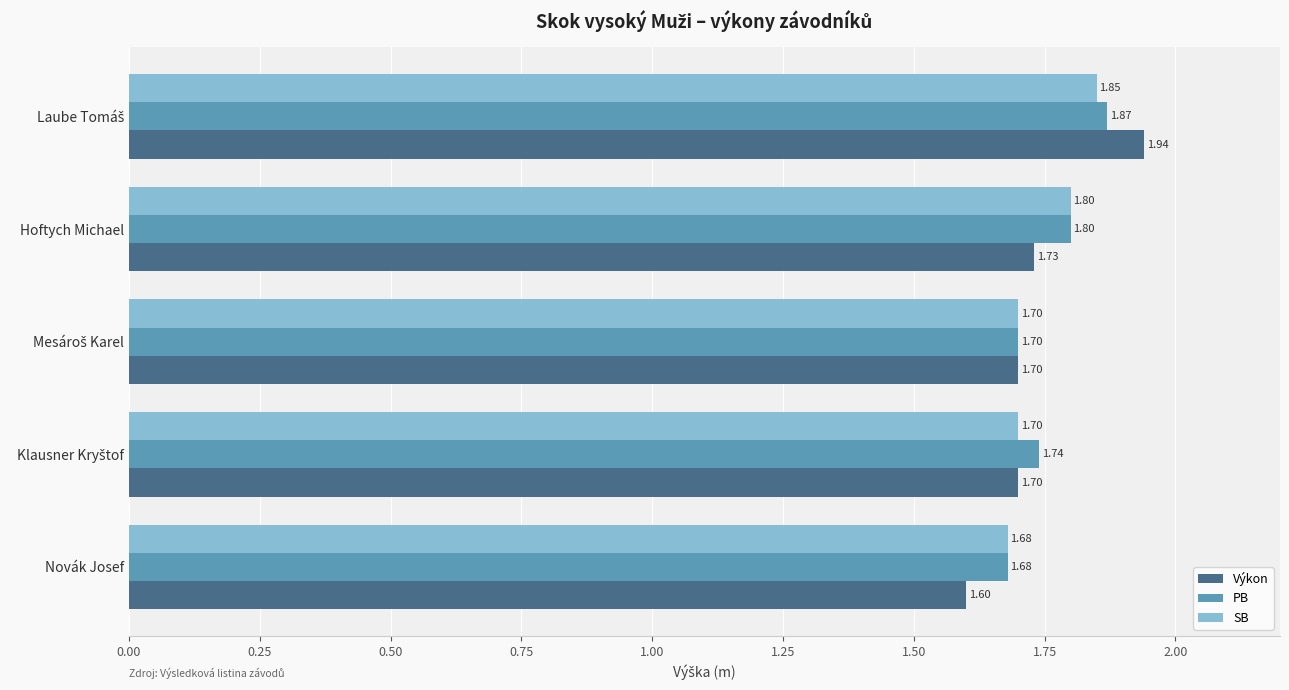

What is the difference between the maximum and minimum values in the SB series?

0.2